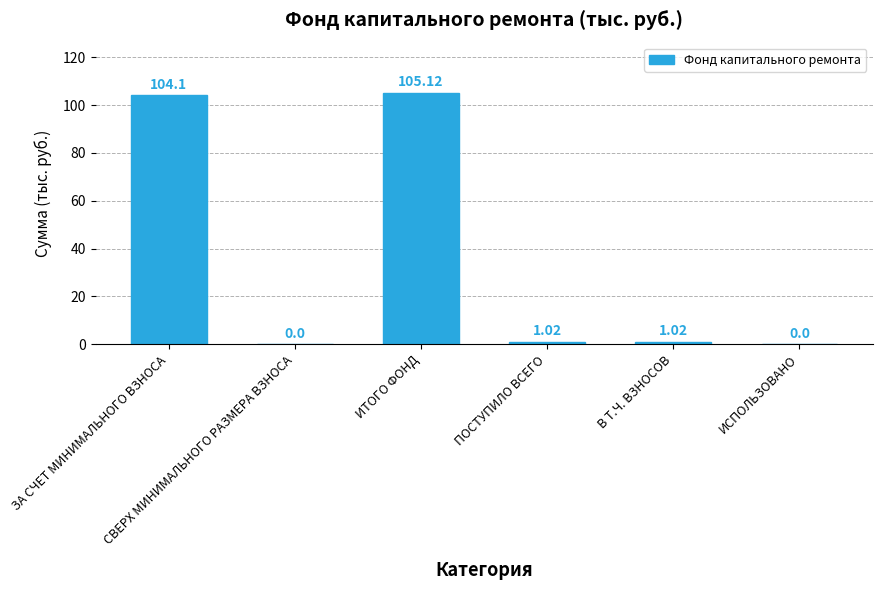

At which category does the chart reach its peak across all series?

ИТОГО ФОНД